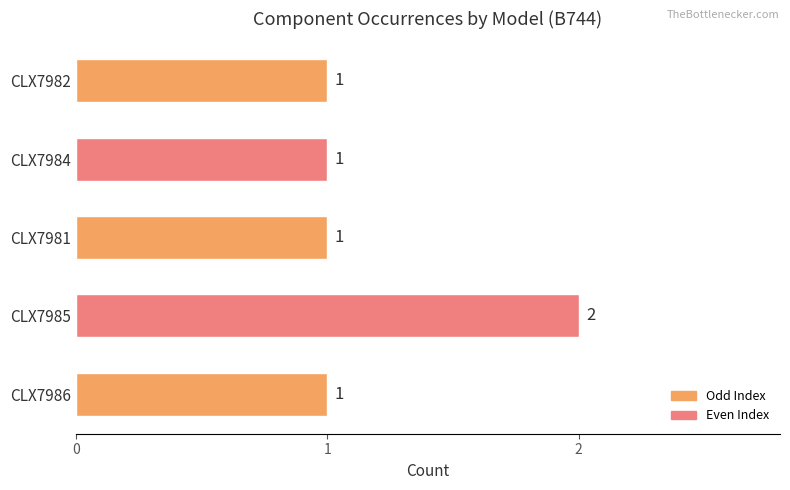

Which has a higher value, CLX7985 or CLX7984?

CLX7985